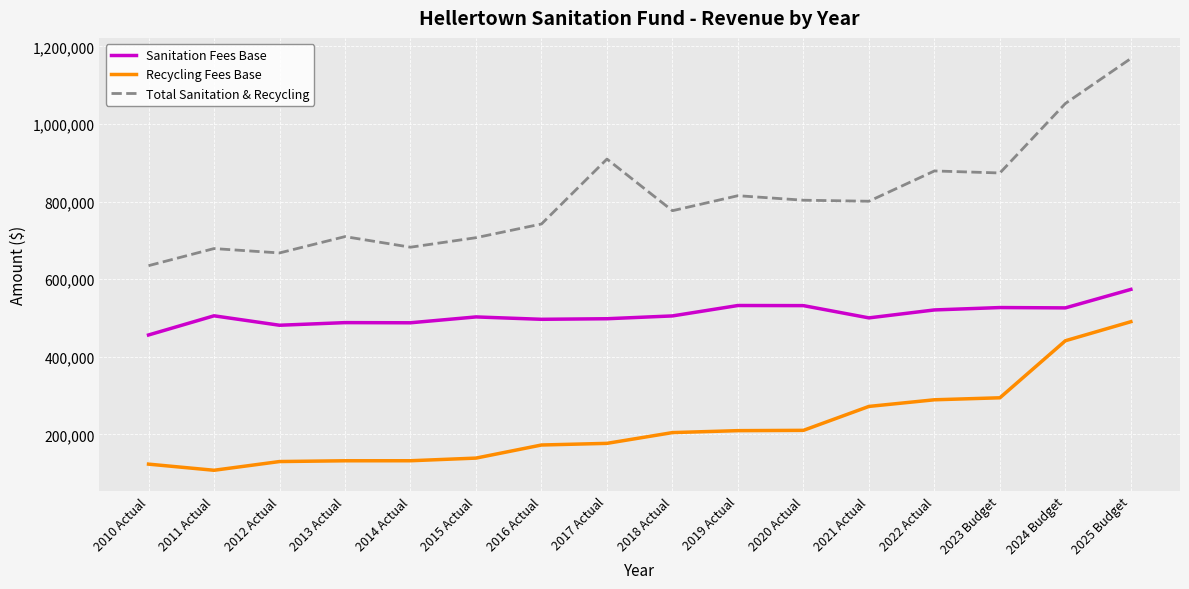

True or false: Total Sanitation & Recycling and Recycling Fees Base cross at least once.

False